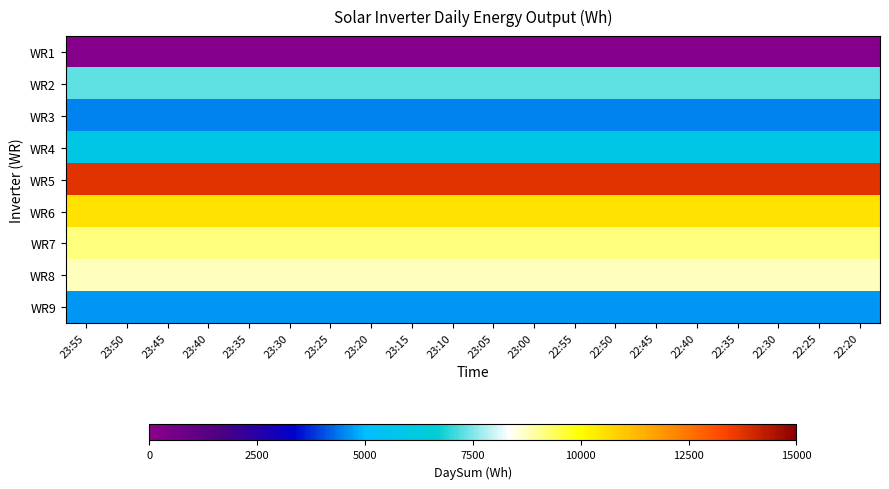

At how many categories does at least one series exceed 5210?

20